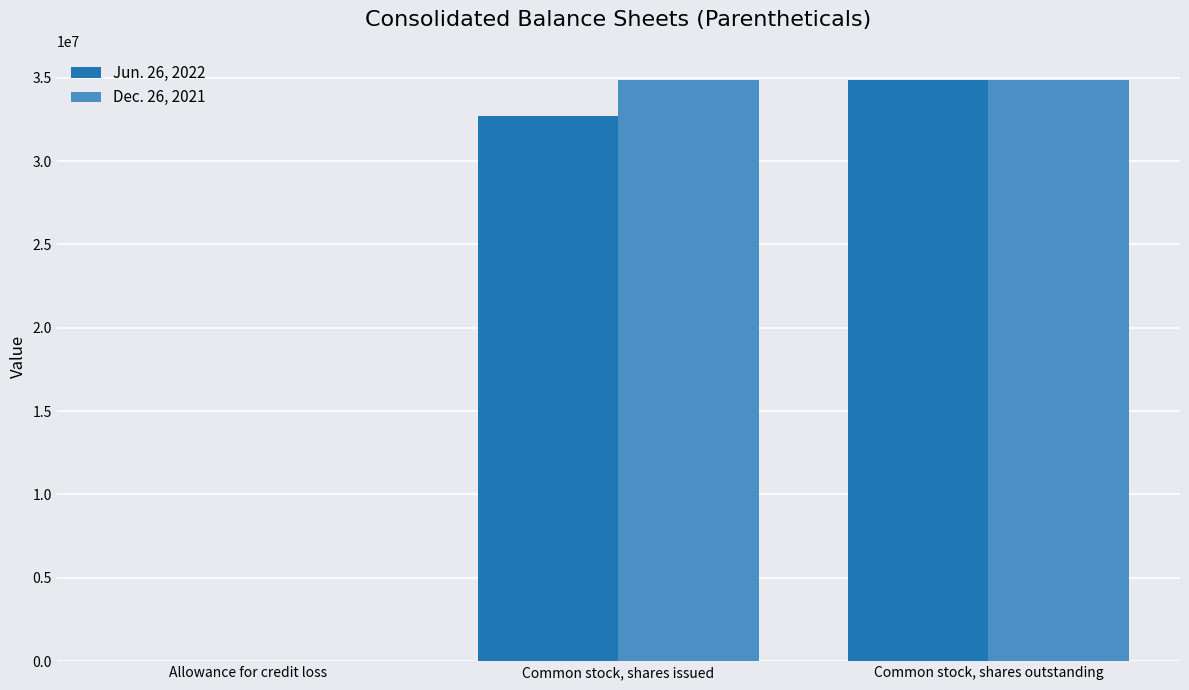

What are all the series names shown in the legend?

Jun. 26, 2022, Dec. 26, 2021